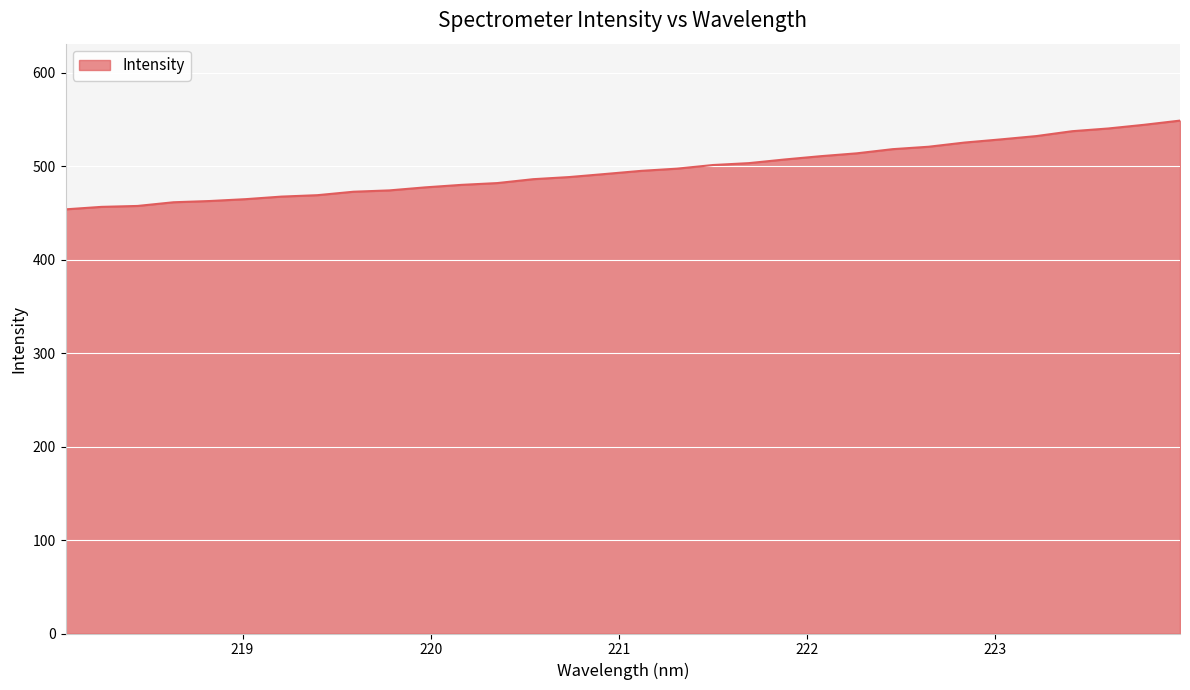

What is the greatest value displayed?

548.8